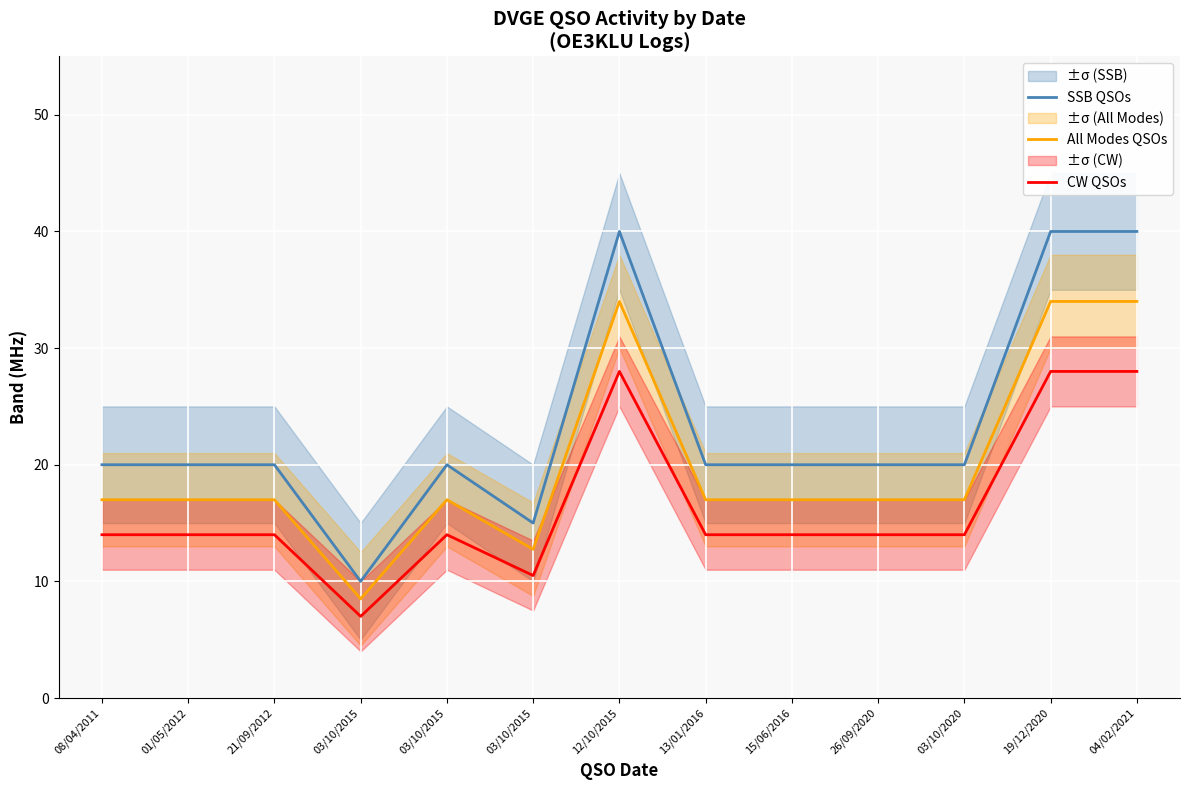

What is the average value of the SSB QSOs series?

23.5